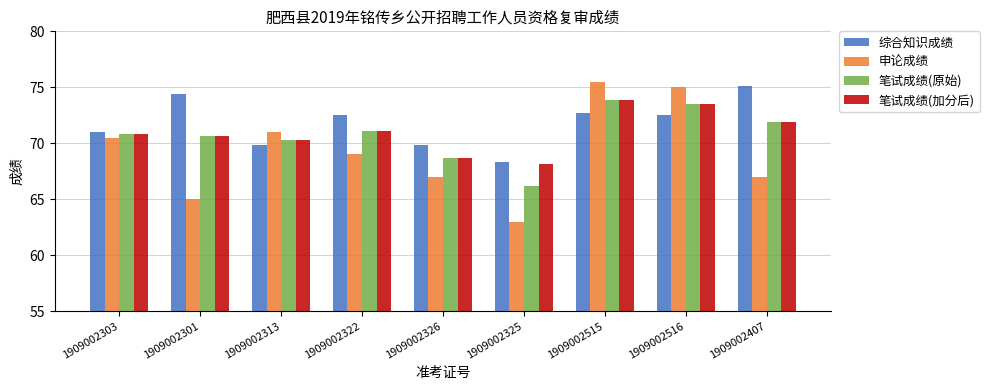

The value of 笔试成绩(加分后) at 1909002515 is 123.4. True or false?

False